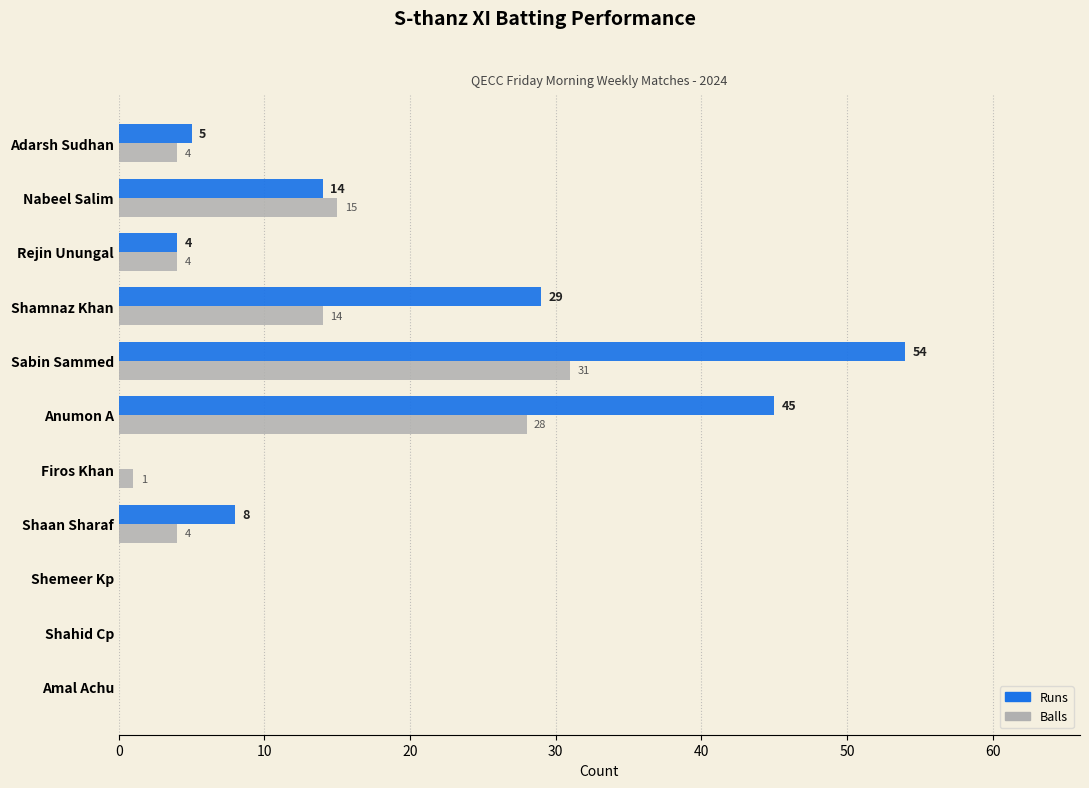

At which category is the sum across all series the highest?

Sabin Sammed